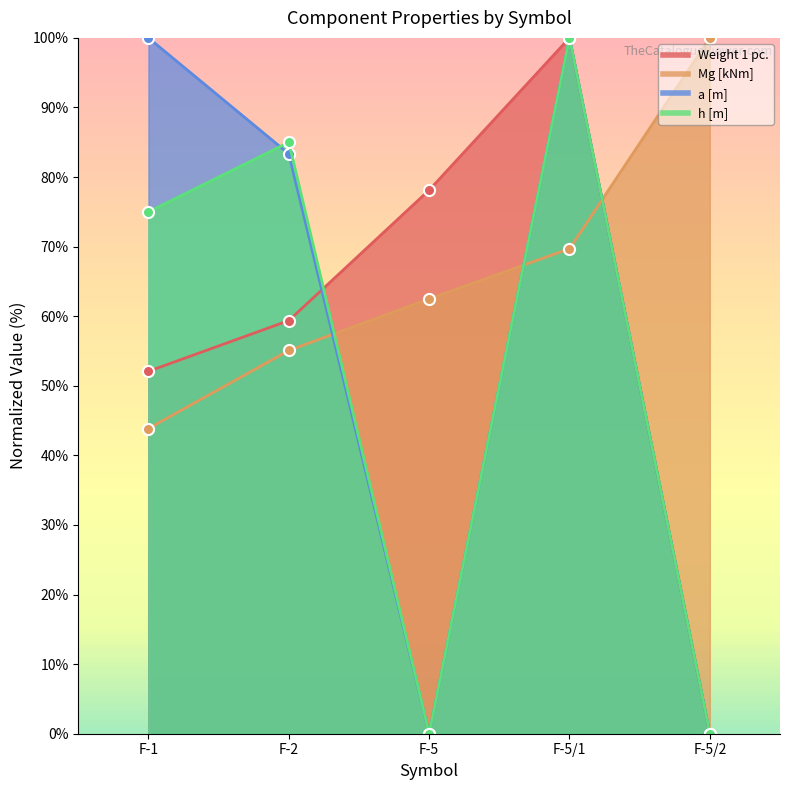

How many interior local peaks does the Weight 1 pc. series have?

1